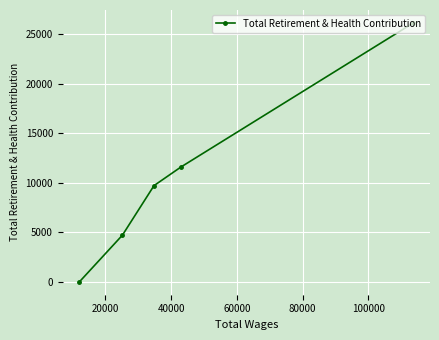

What is the greatest value displayed?

26125